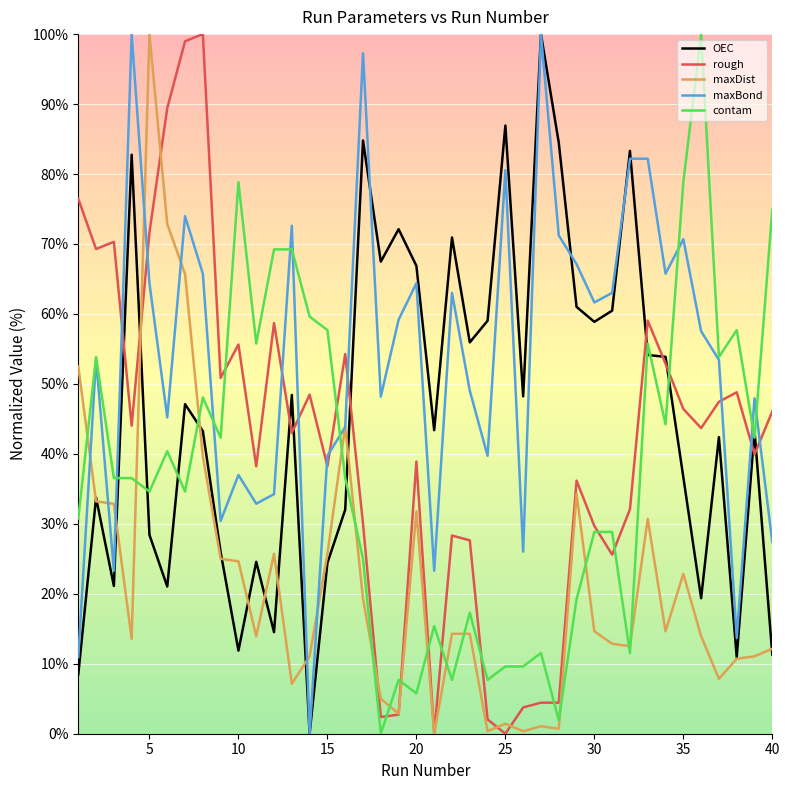

How many lines are shown in the chart?

5